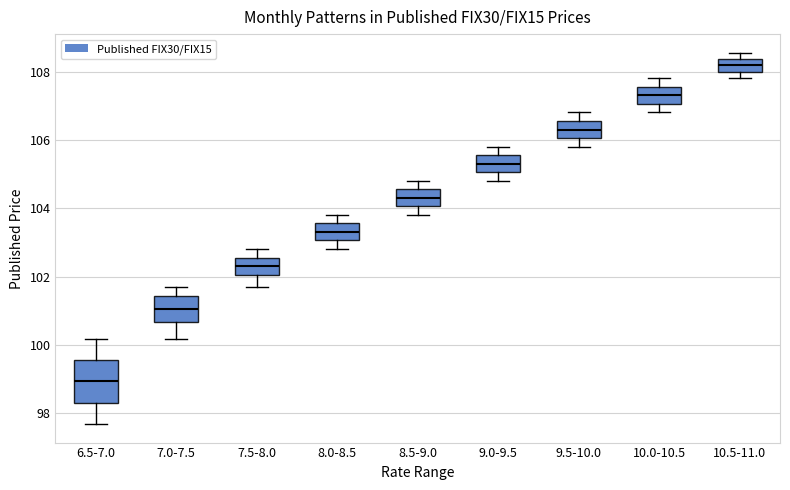

Which box has the lowest median line?

6.5-7.0